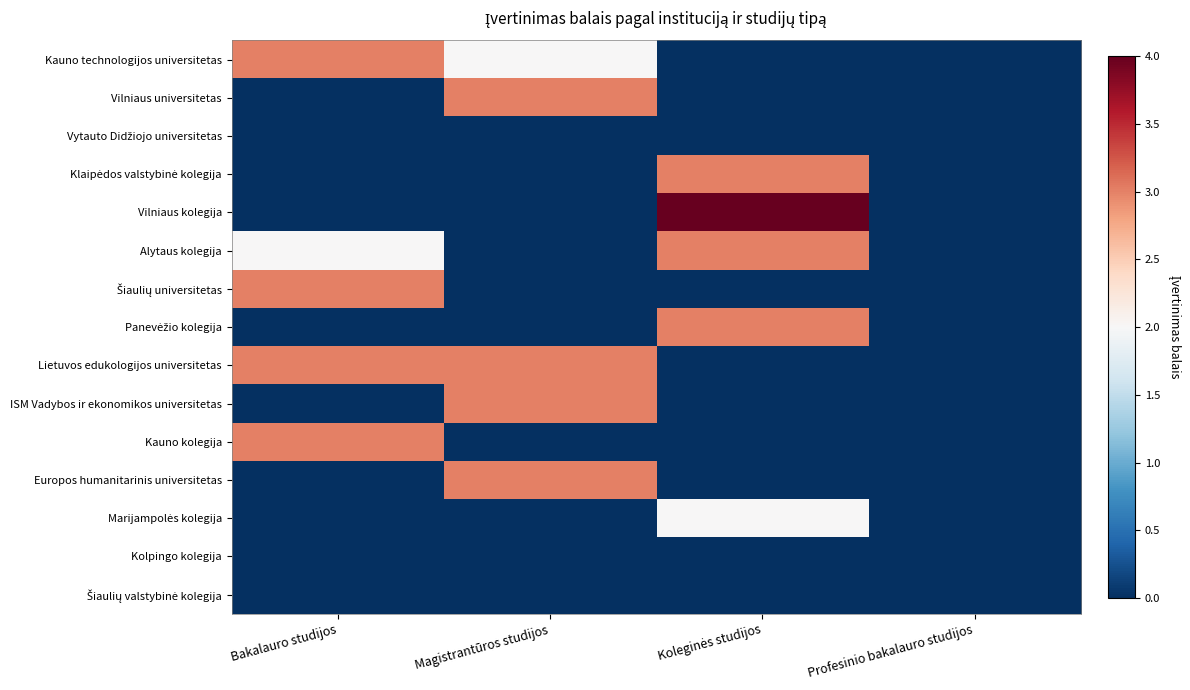

What is the difference between the highest and lowest values at Bakalauro studijos?

3